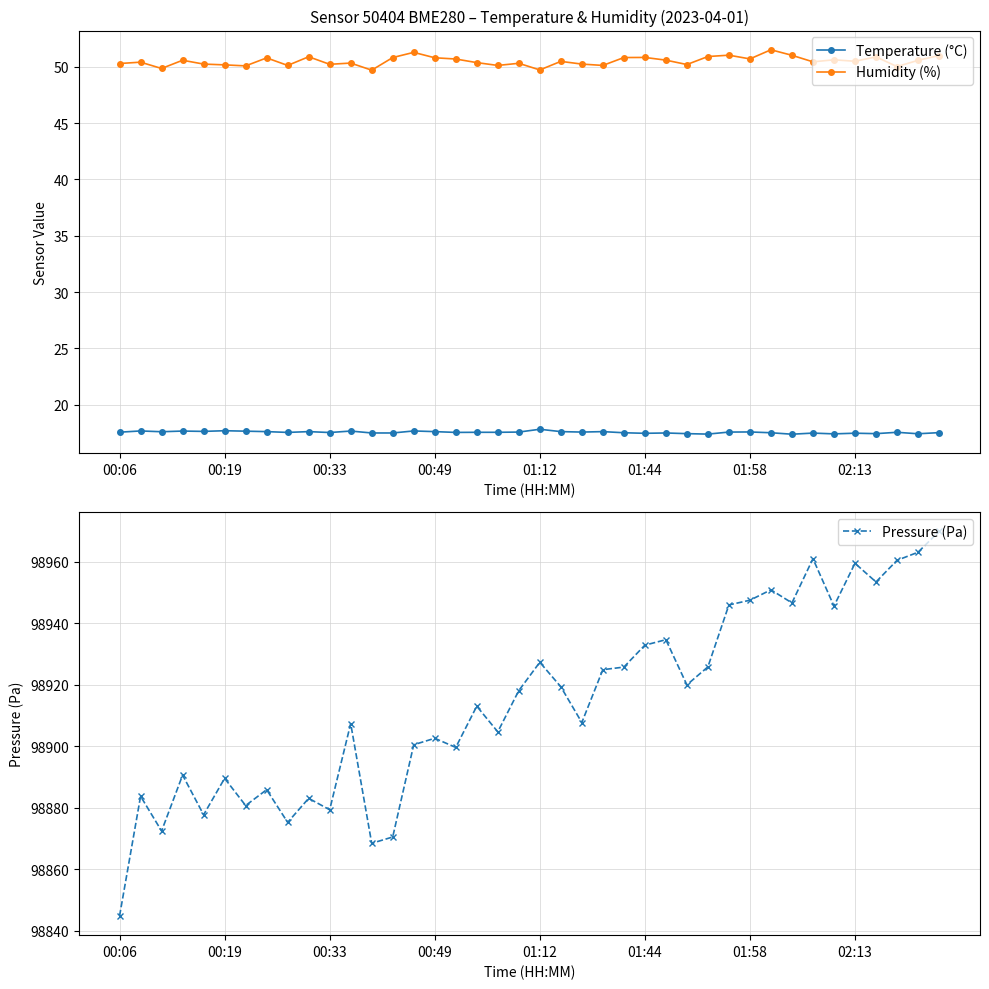

What is the highest value of the Pressure (Pa) series?

98969.9